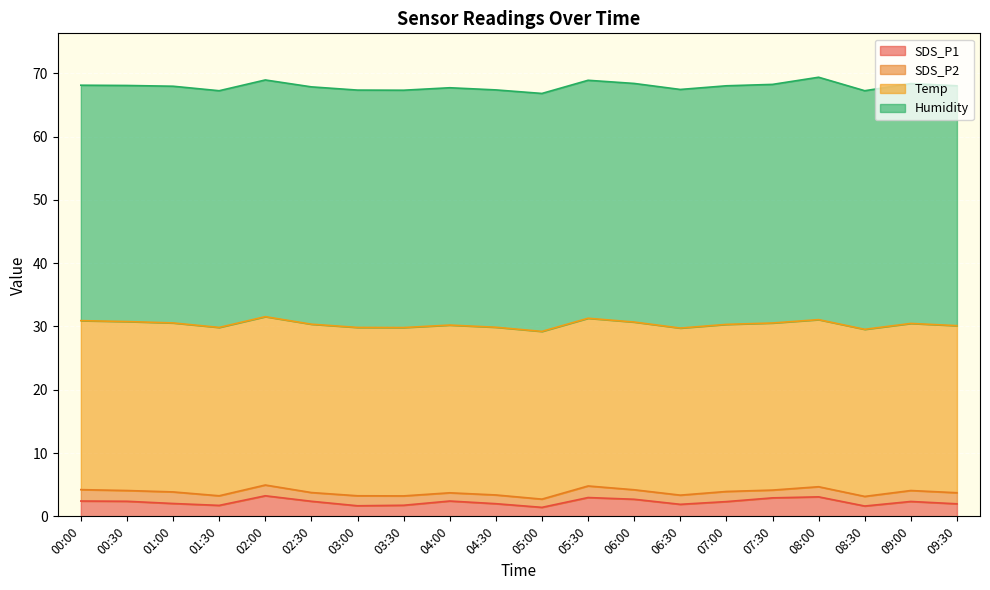

Is it true that Temp equals 17.8 at 06:00?

False